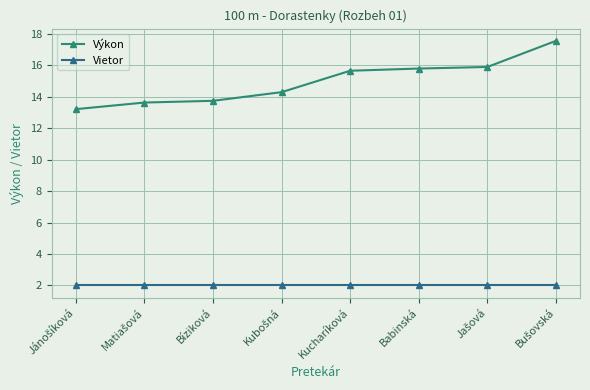

What is the label of the 5th point from the right?

Kubošná